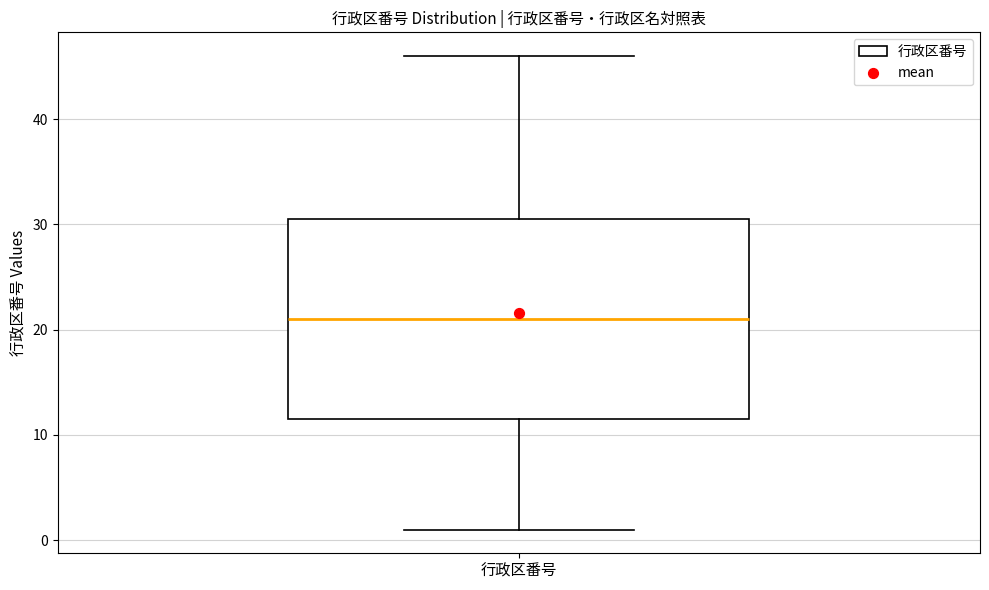

Read this box plot against the y-axis: the position of the median line, the range covered by the box, and the ends of both whiskers. The values are not printed on the chart, so give them approximately, as read against the axis.

median 21, box 12 to 31, whiskers 1 to 46